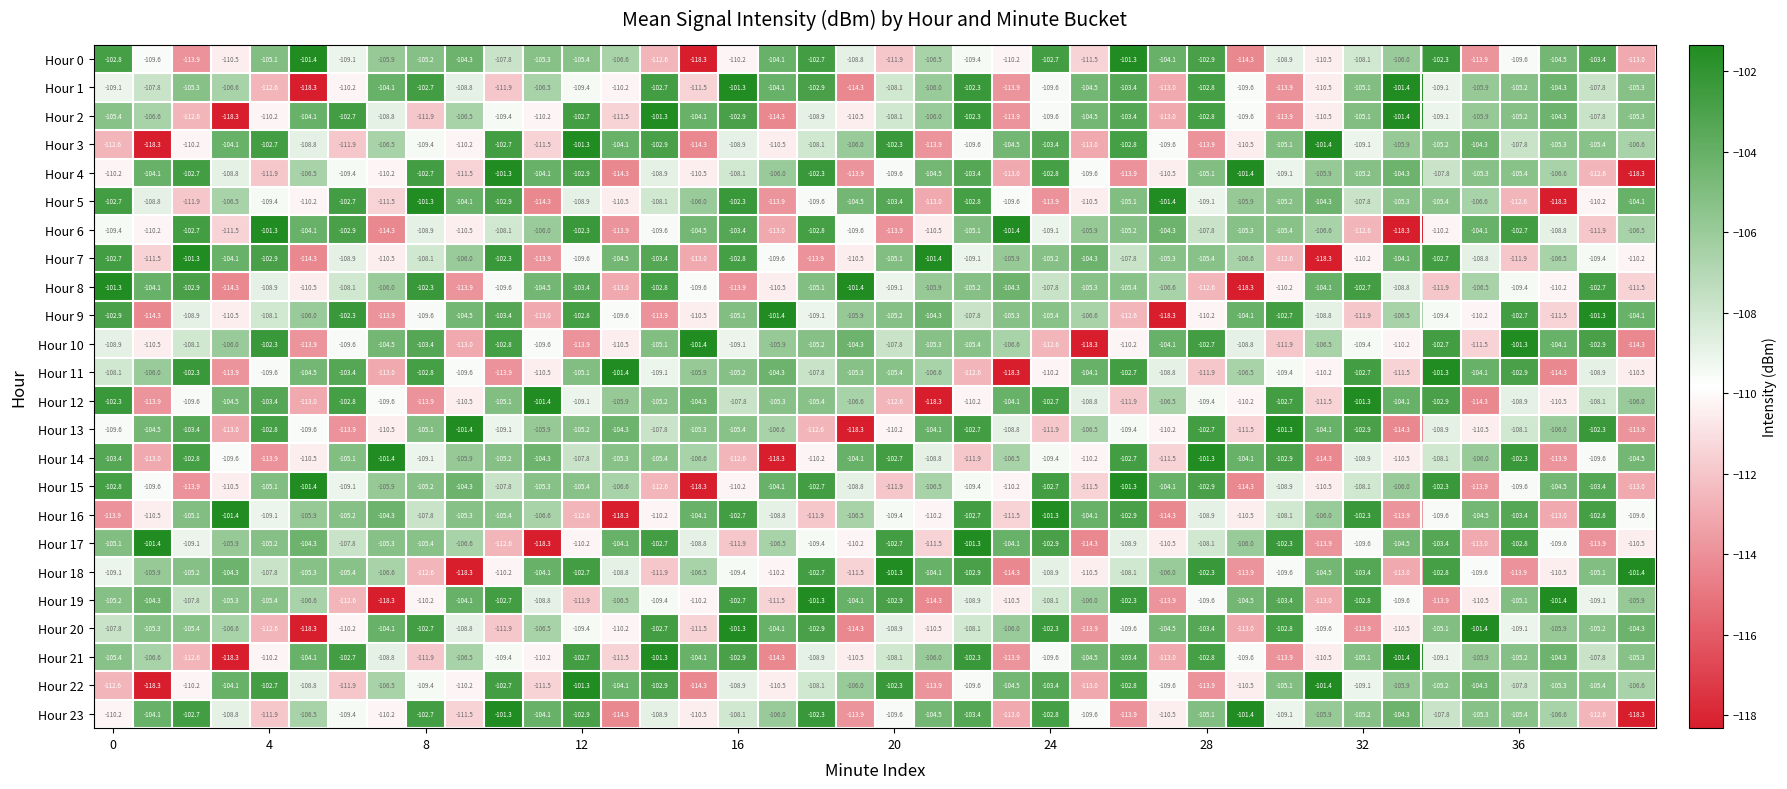

How many series are shown in this chart?

24